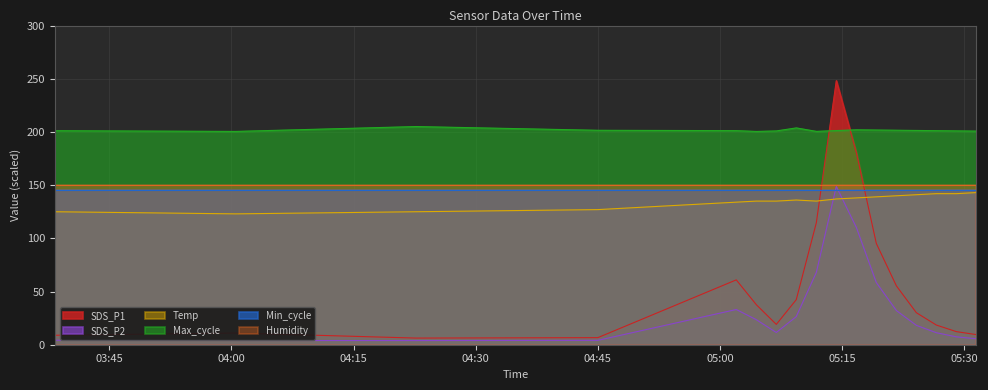

True or false: SDS_P1 and SDS_P2 intersect in this chart.

False